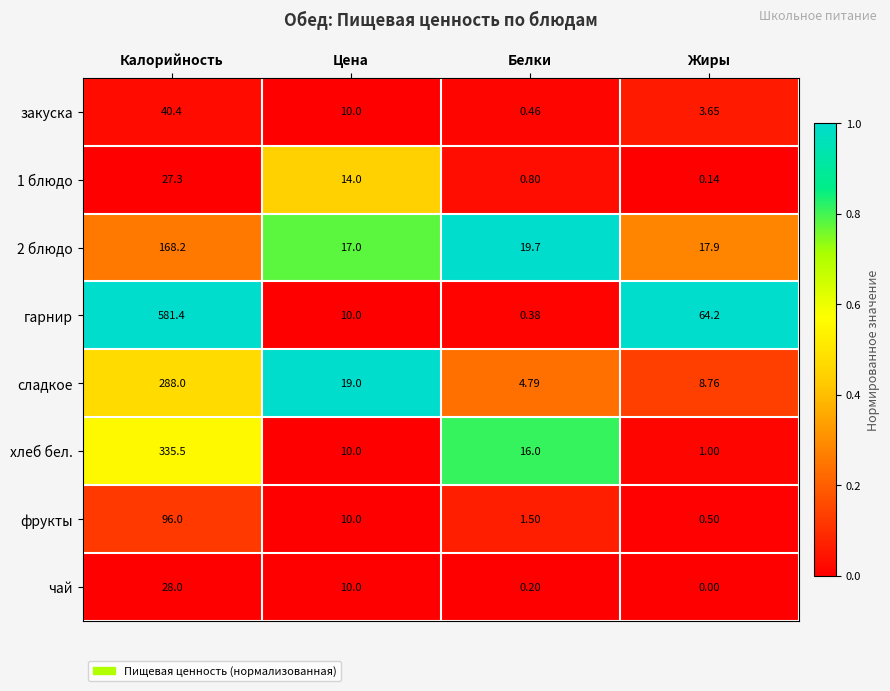

Which series has the widest spread of values?

гарнир